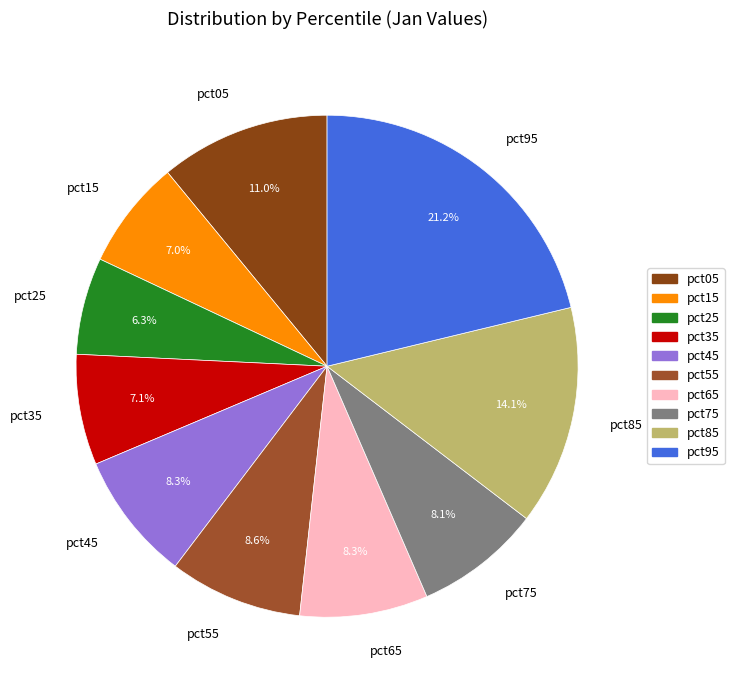

Which category has the smallest portion of the pie?

pct25